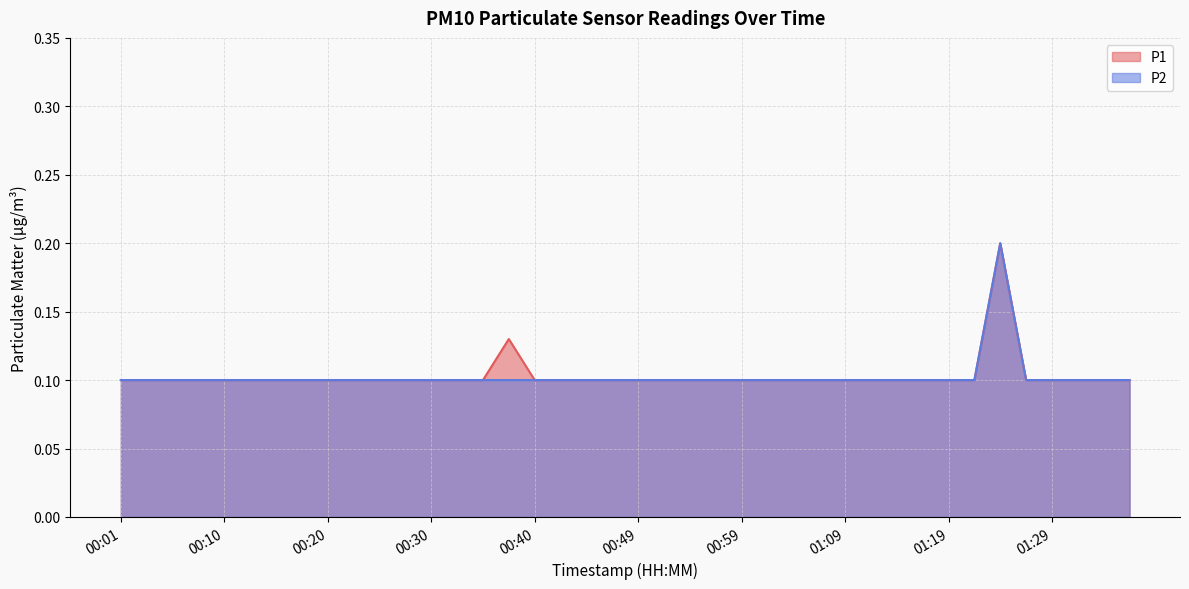

The value of P2 at 00:06 is 0.1. True or false?

True